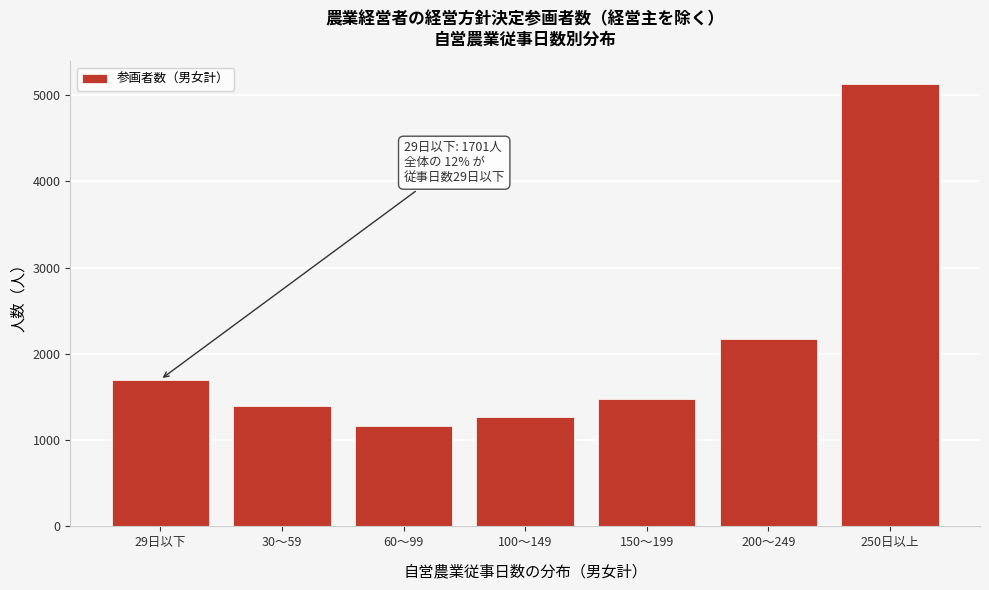

Reading left to right, list all the values displayed in this chart.

1701	1393	1169	1264	1476	2175	5131